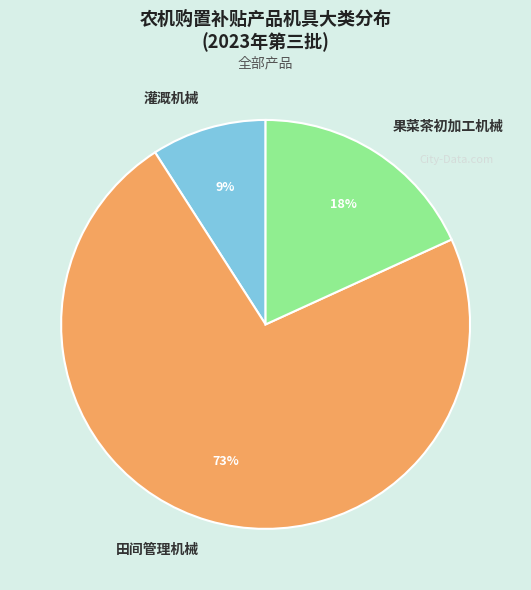

Between 果菜茶初加工机械 and 田间管理机械, which is larger?

田间管理机械